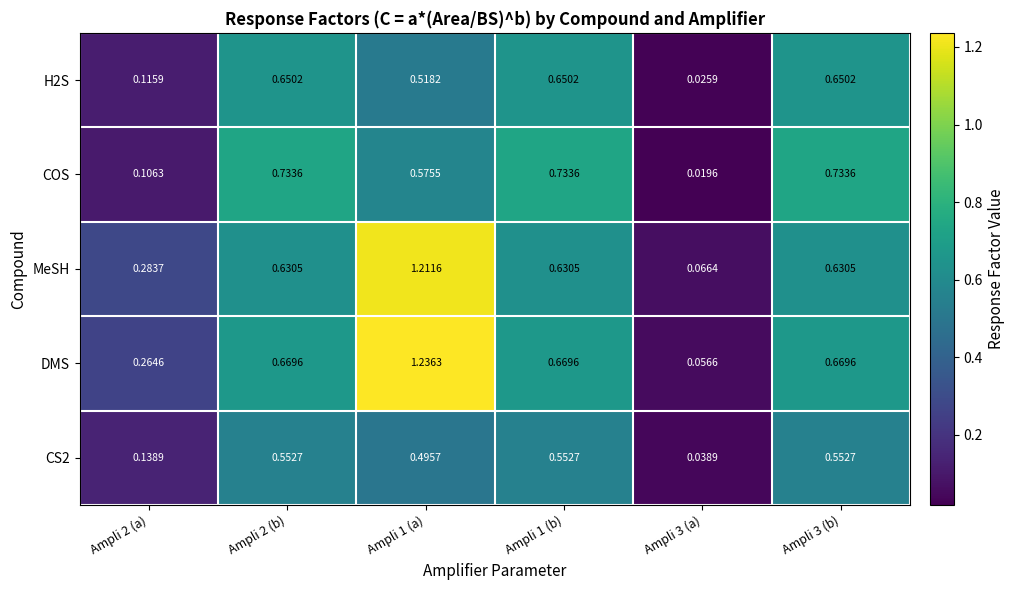

Which series has the largest total across all categories?

DMS